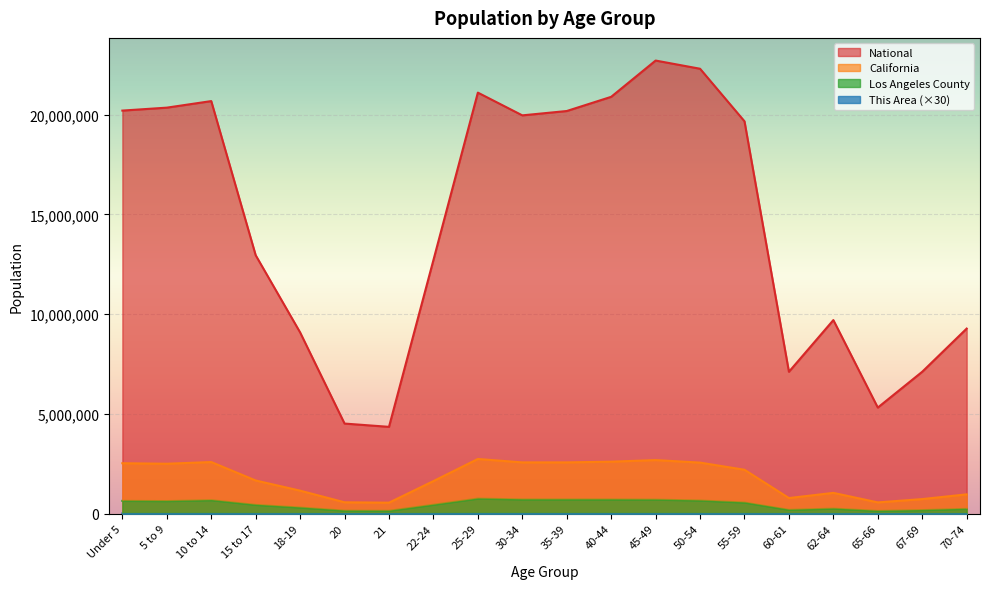

Which has a higher value, 35-39 or Under 5?

Under 5